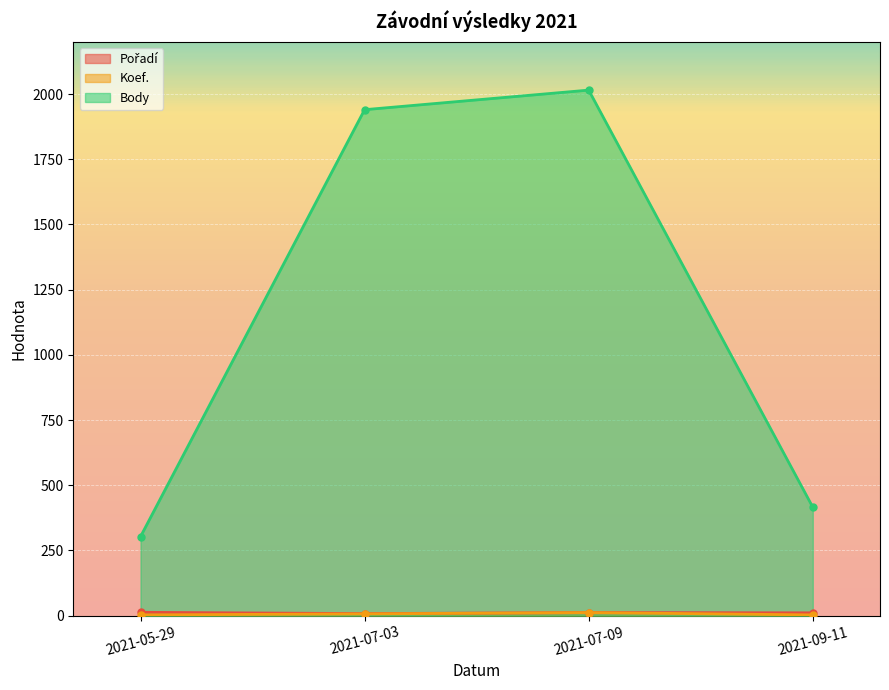

What is the difference between the Koef. values at 2021-05-29 and 2021-07-09?

9